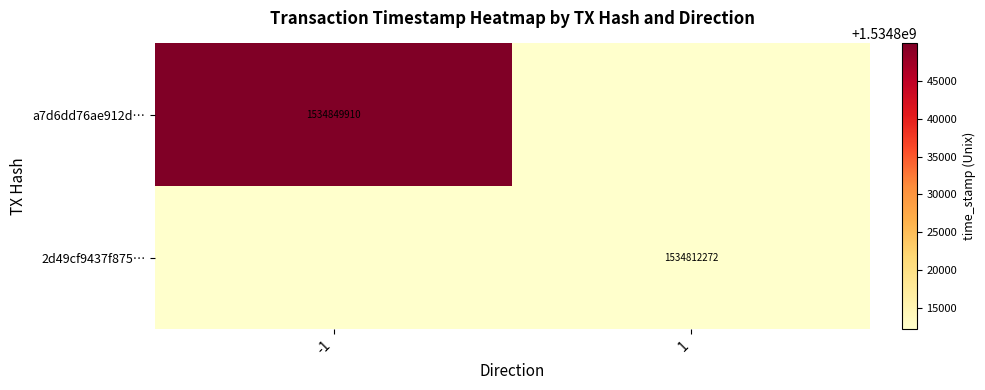

What is the smallest value displayed?

1534812272.0